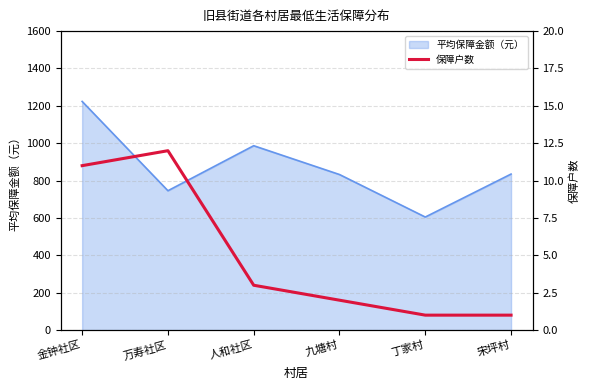

Which category has the lowest value across all series?

丁家村